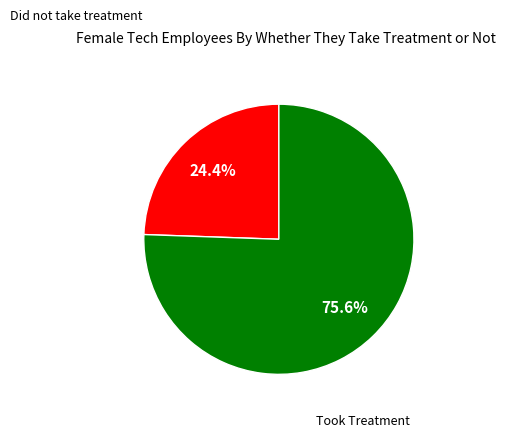

Between Took Treatment and Did not take treatment, which is larger?

Took Treatment